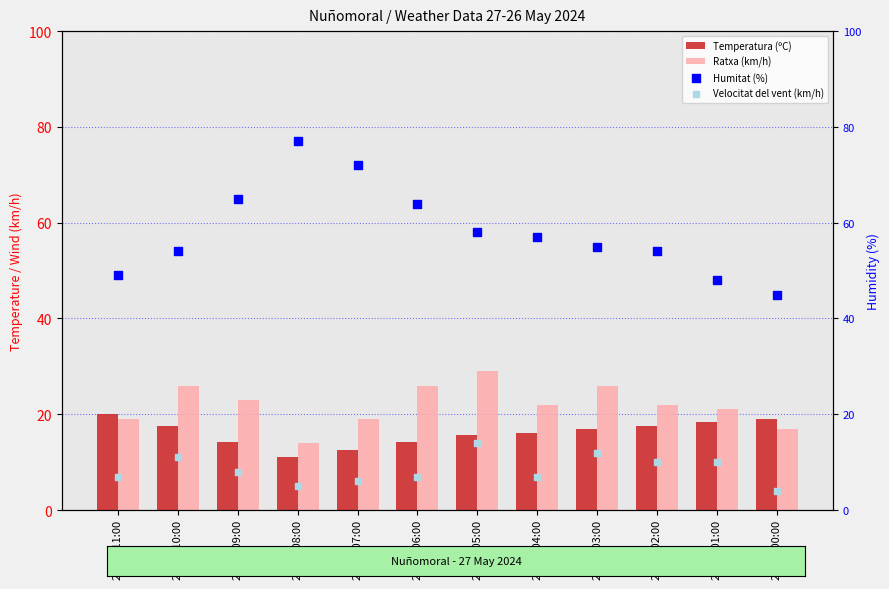

Which series contains the highest Y value?

Humitat (%)